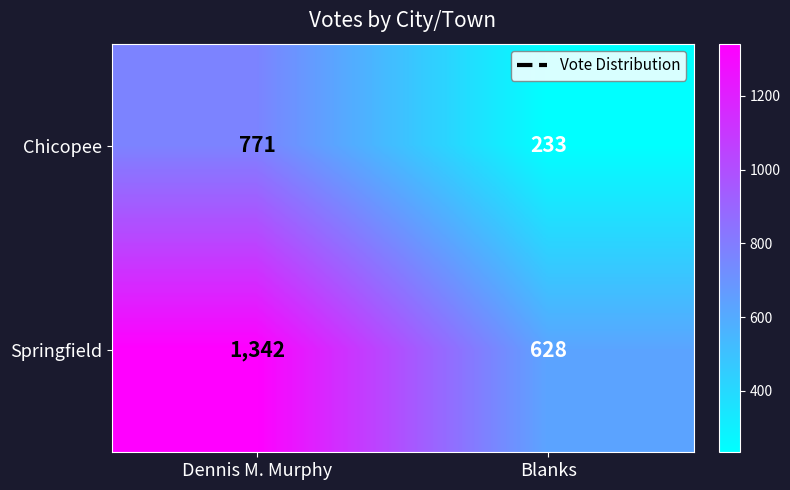

List the series in order of their peak value, highest first.

Springfield, Chicopee